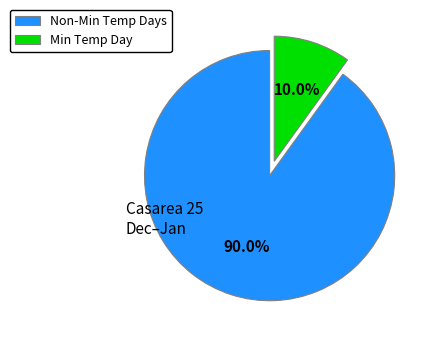

Does any single category account for the majority?

Yes